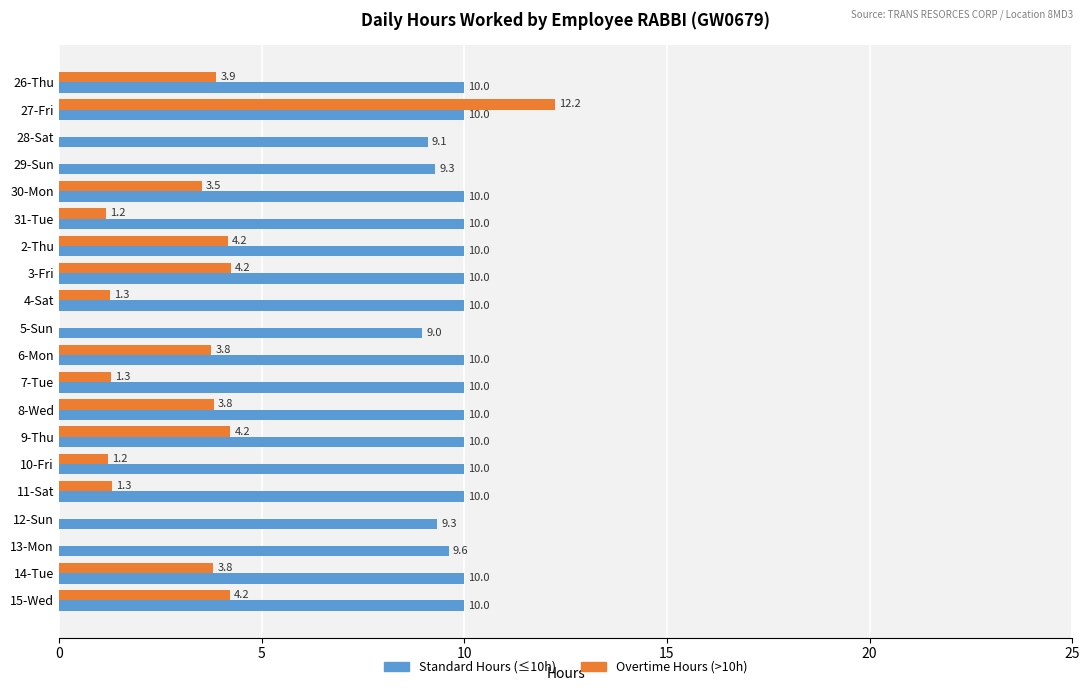

What is the total value across all series at 15-Wed?

14.2